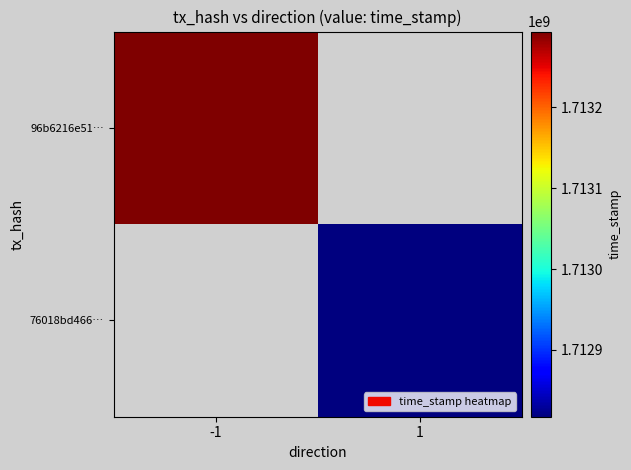

Which has a higher value, 1 or -1?

-1